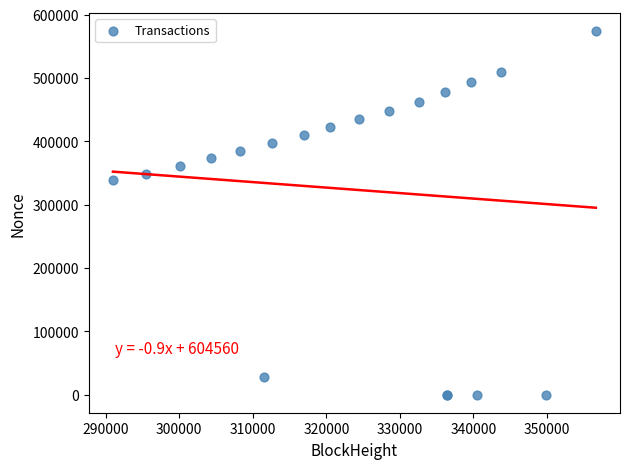

What Y value in the scatter plot is closest to 286778?

338372